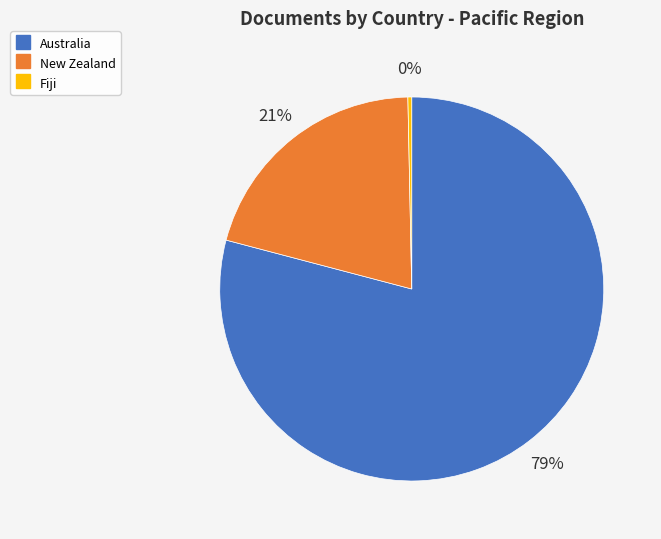

What is the ratio of the value at Australia to the value at Fiji?

246.0